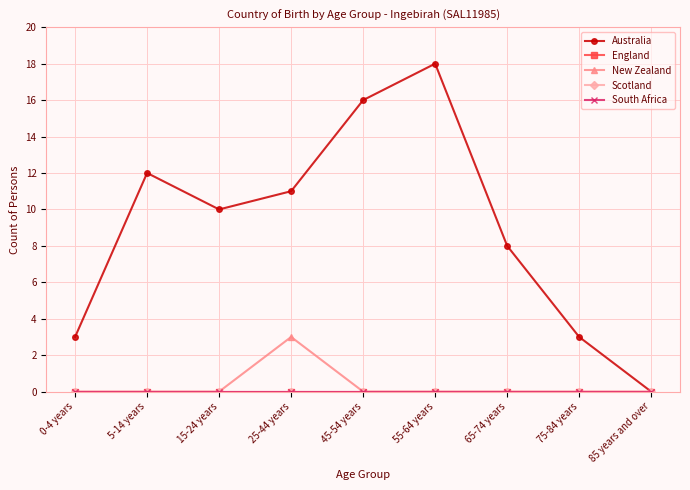

The value of New Zealand at 65-74 years is -1. True or false?

False